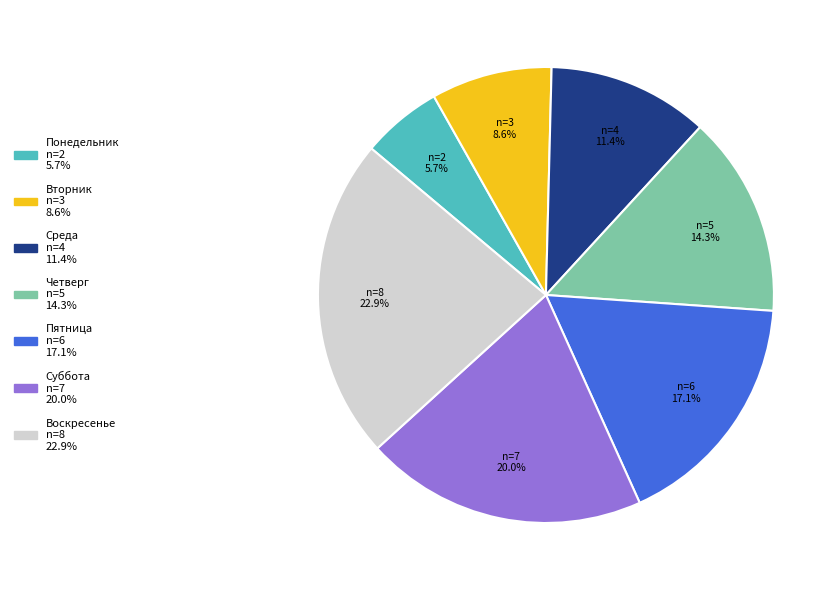

Which has a higher value, Суббота or Пятница?

Суббота